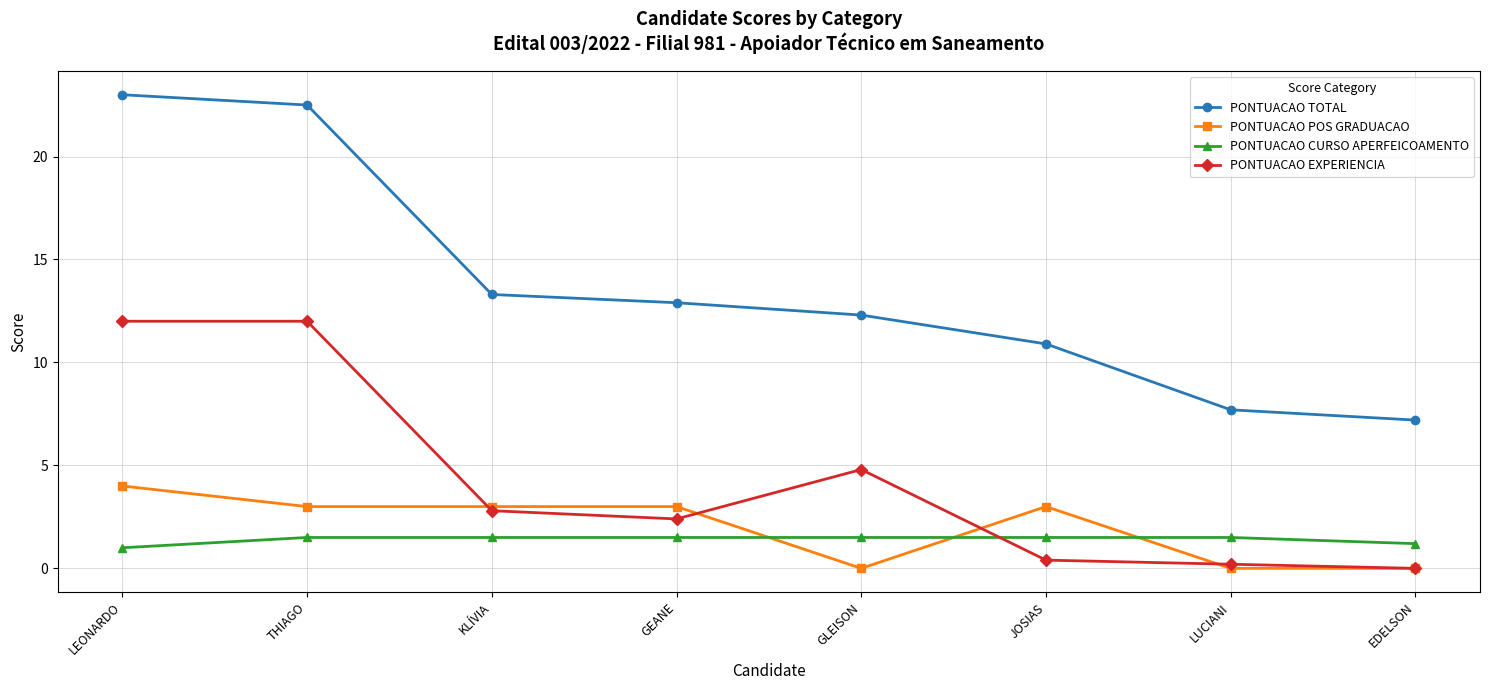

What is the label of the 6th point from the left?

JOSIAS